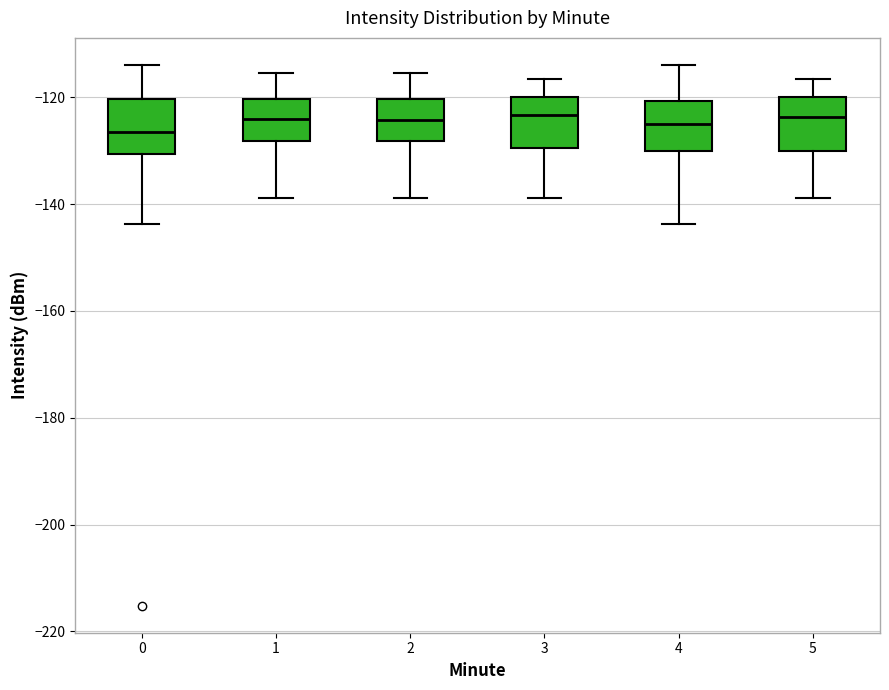

Reading left to right, transcribe this box plot: for each box, give where its median line is, the range the box spans, and where its two whiskers end, as read against the y-axis. The values are not printed on the chart, so give them approximately, as read against the axis.

0: median -126, box -130 to -120, whiskers -144 to -114
1: median -124, box -128 to -120, whiskers -138 to -116
2: median -124, box -128 to -120, whiskers -138 to -116
3: median -124, box -130 to -120, whiskers -138 to -116
4: median -124, box -130 to -120, whiskers -144 to -114
5: median -124, box -130 to -120, whiskers -138 to -116